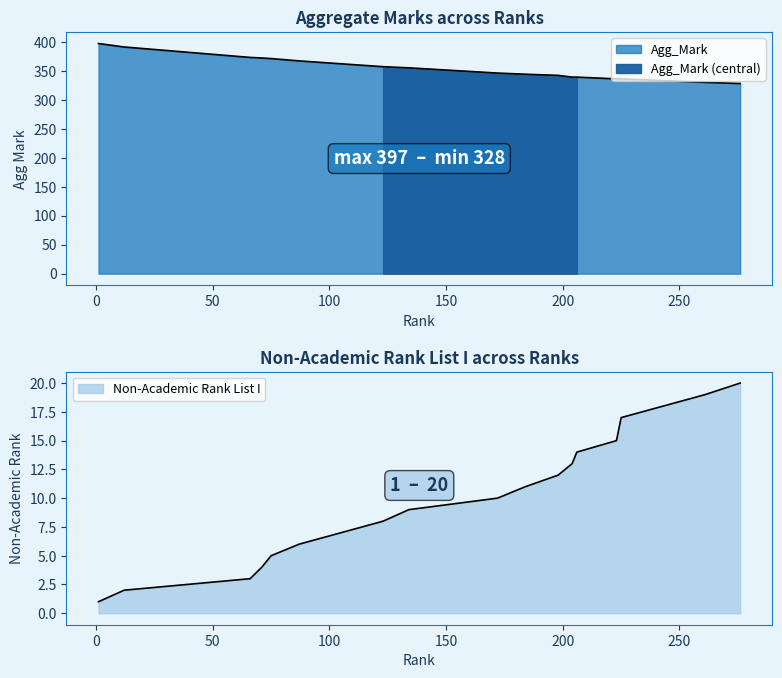

Which series has the largest total across all categories?

Agg_Mark